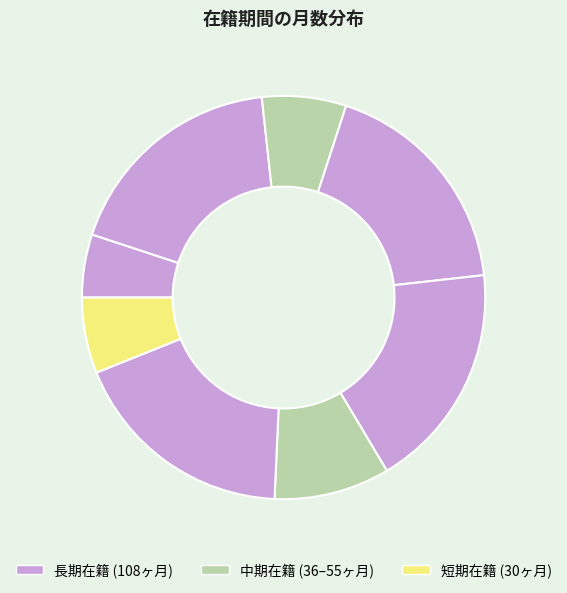

Does any single category account for the majority?

No